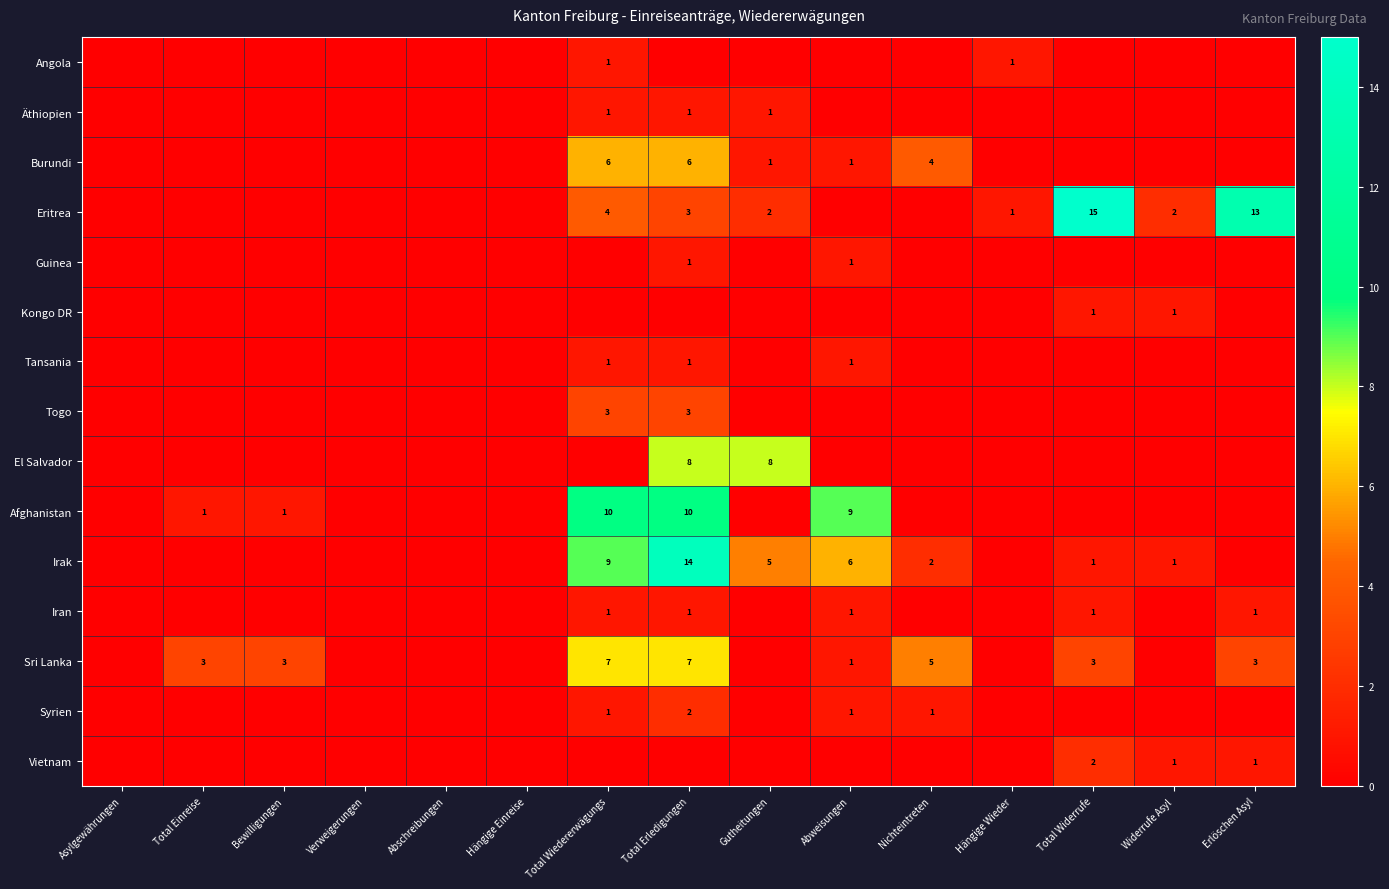

The value of Syrien at Nichteintreten is 2. True or false?

False